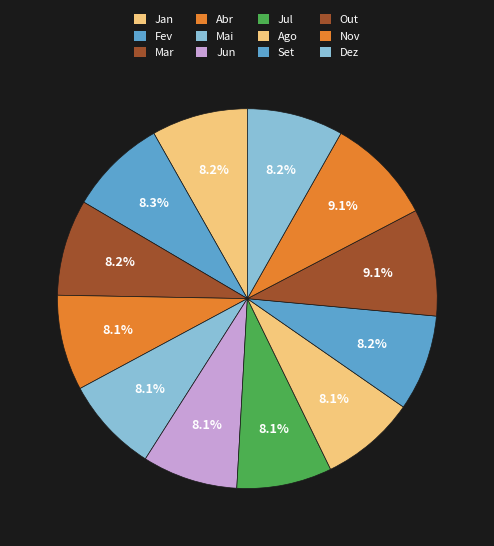

Which slice is the smallest?

Ago